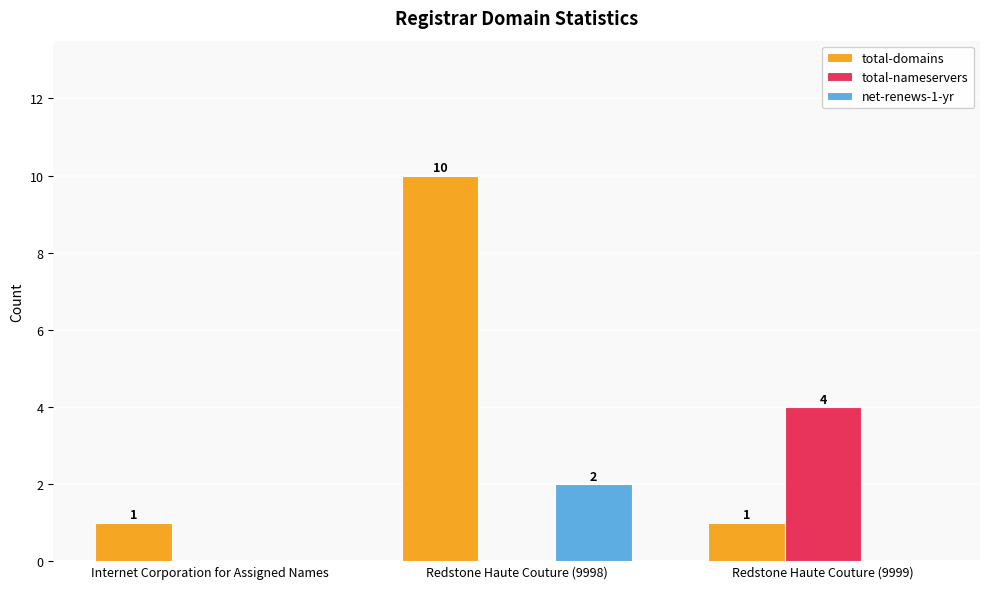

Between Internet Corporation for Assigned Names and Redstone Haute Couture (9998), which series saw the biggest shift?

total-domains